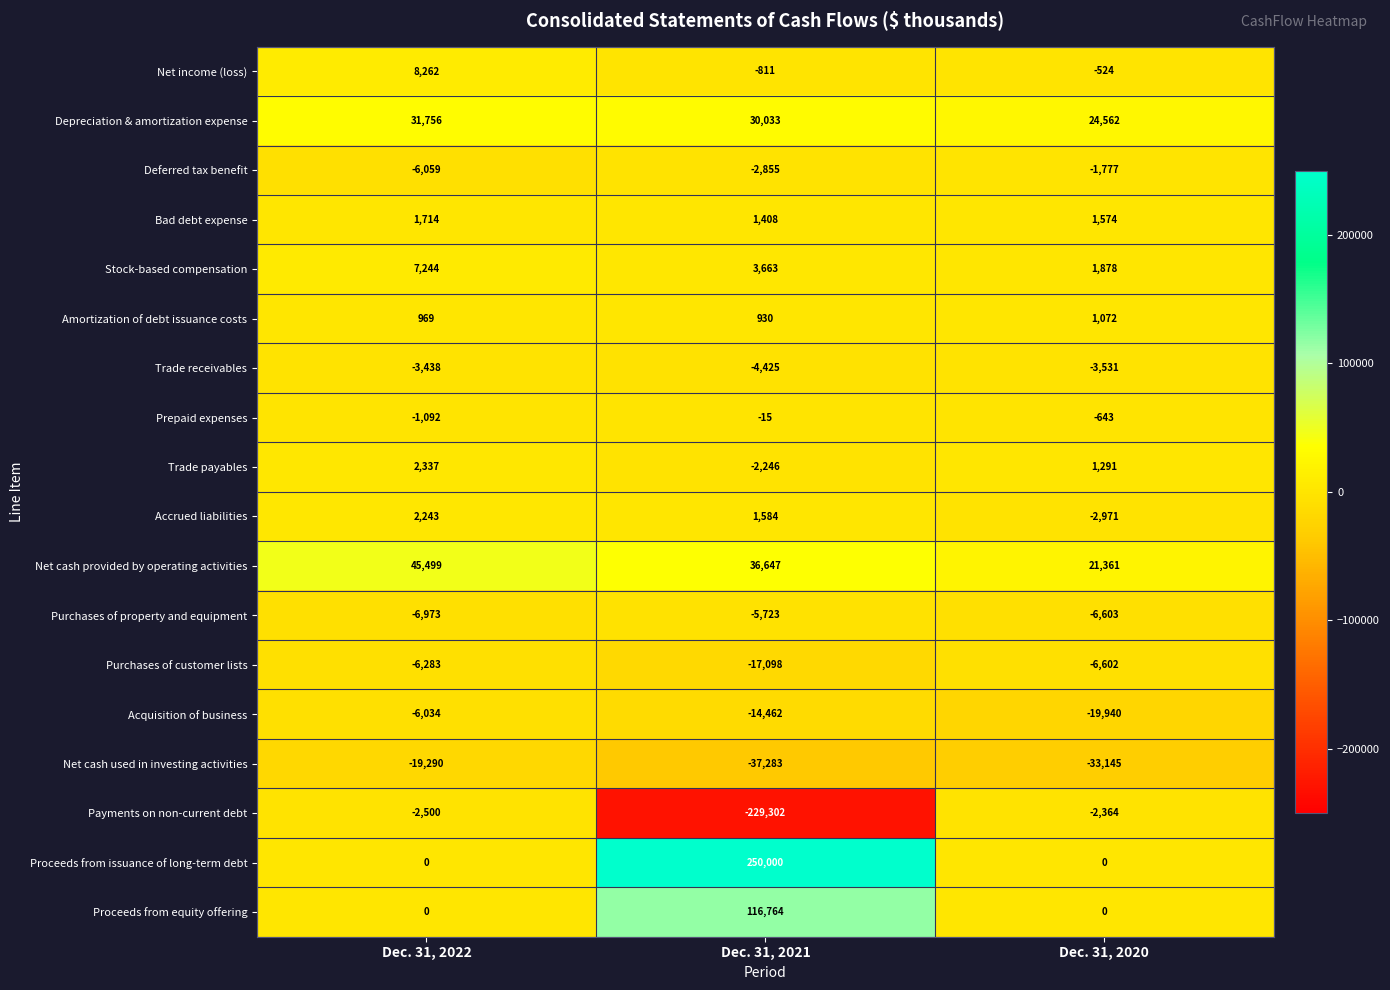

Is it true that Deferred tax benefit equals -2855 at Dec. 31, 2021?

True